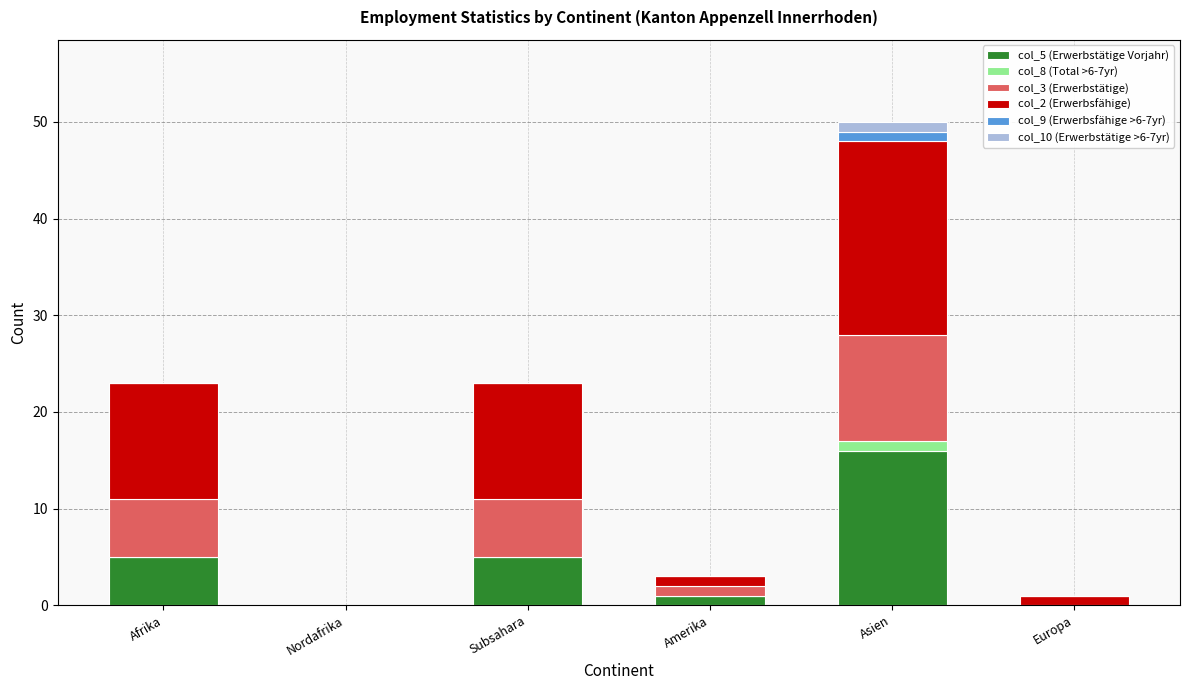

What is the difference between the col_8 (Total >6-7yr) values at Asien and Subsahara?

1